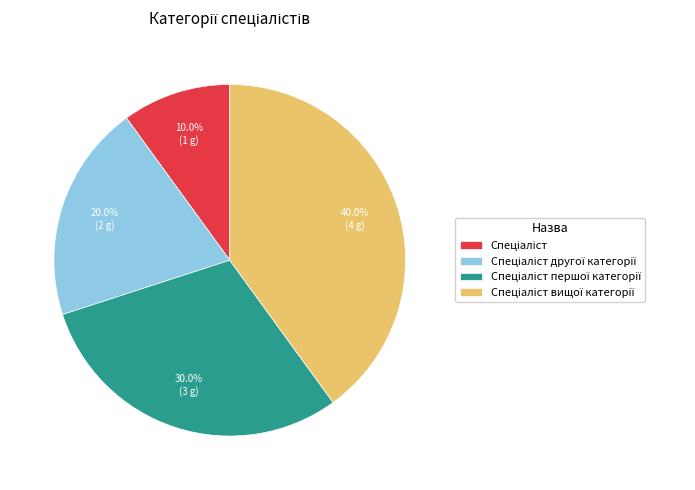

Does any single category account for the majority?

No